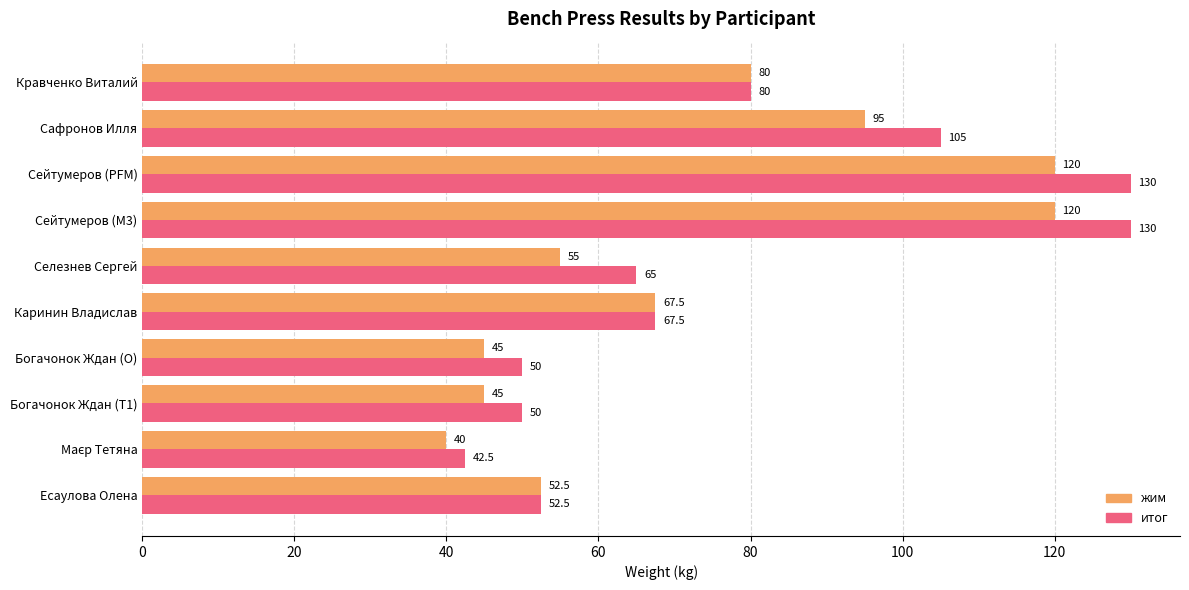

What is the lowest value of the итог series?

42.5